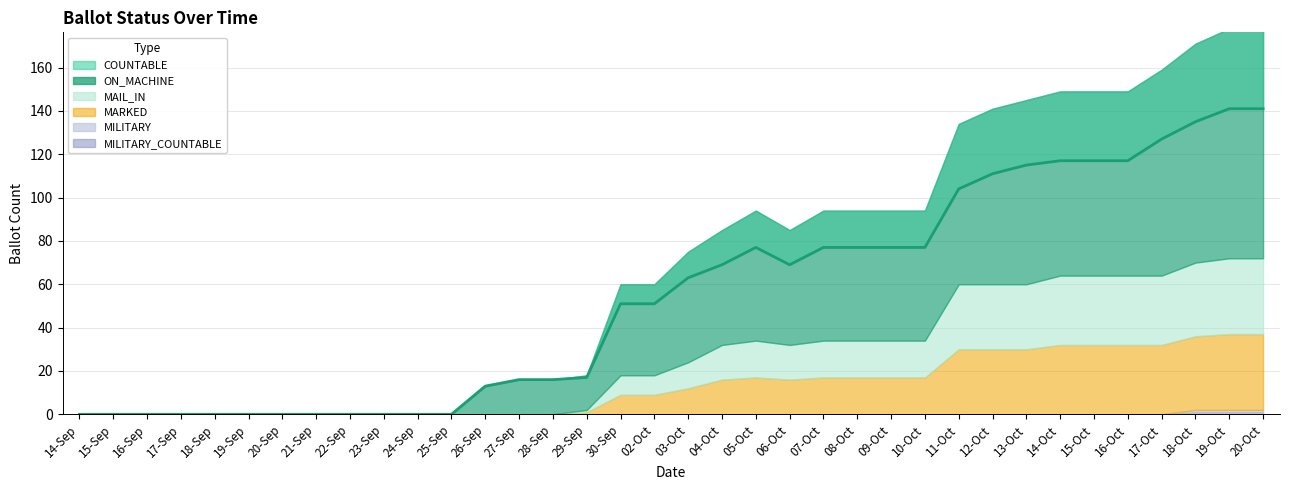

What are all the series names shown in the legend?

COUNTABLE, ON_MACHINE, MAIL_IN, MARKED, MILITARY, MILITARY_COUNTABLE